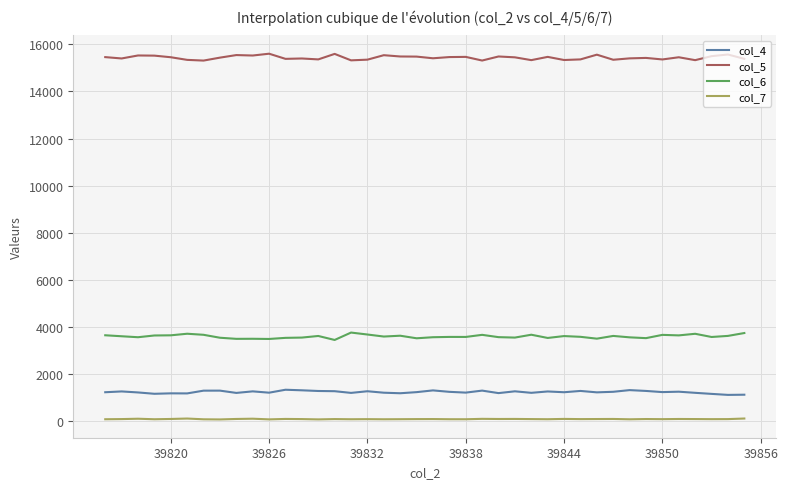

What is the difference between the maximum and second lowest values in the col_7 series?

37